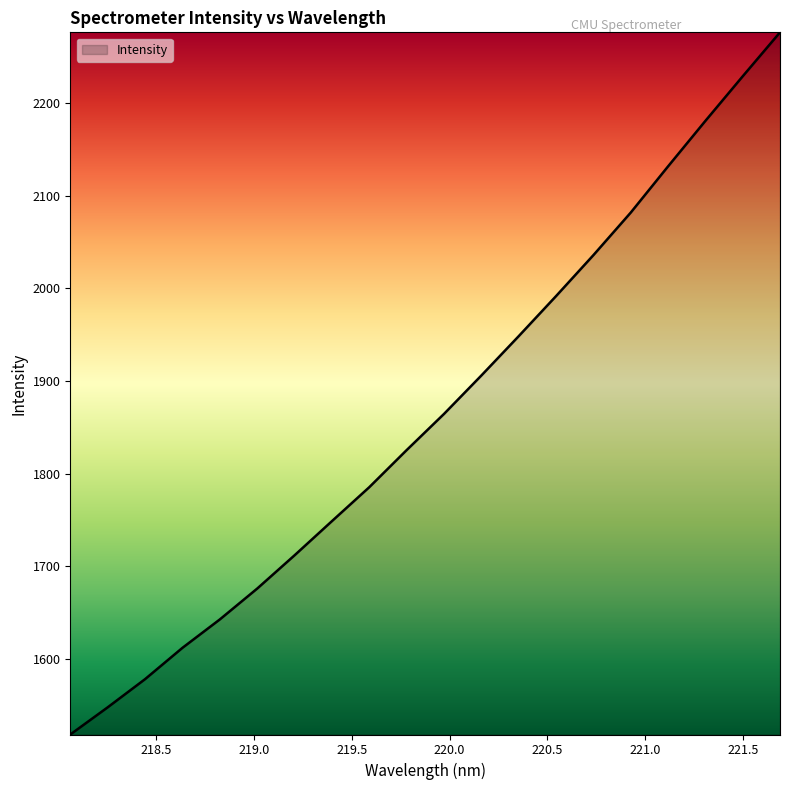

What is the greatest value displayed?

2276.4